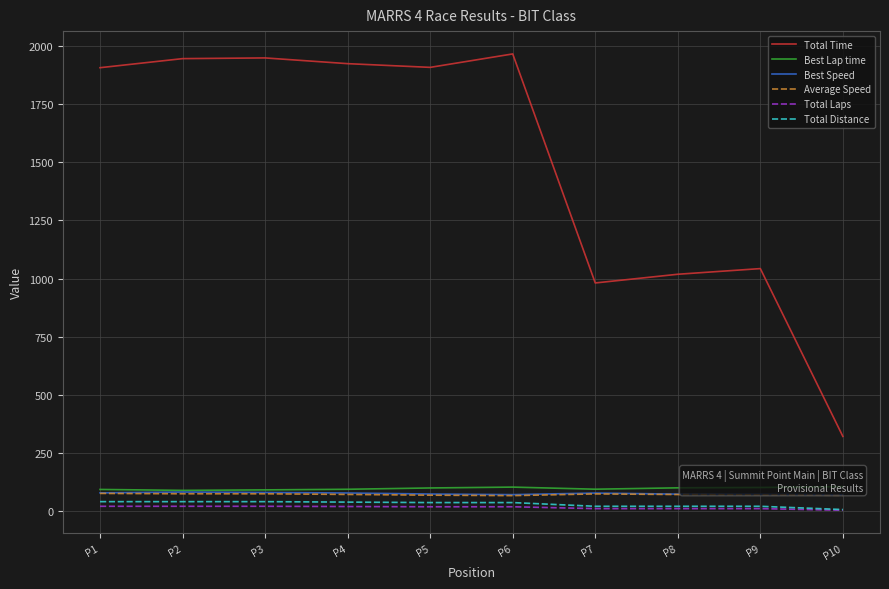

How many values in the Total Distance series exceed 36?

4